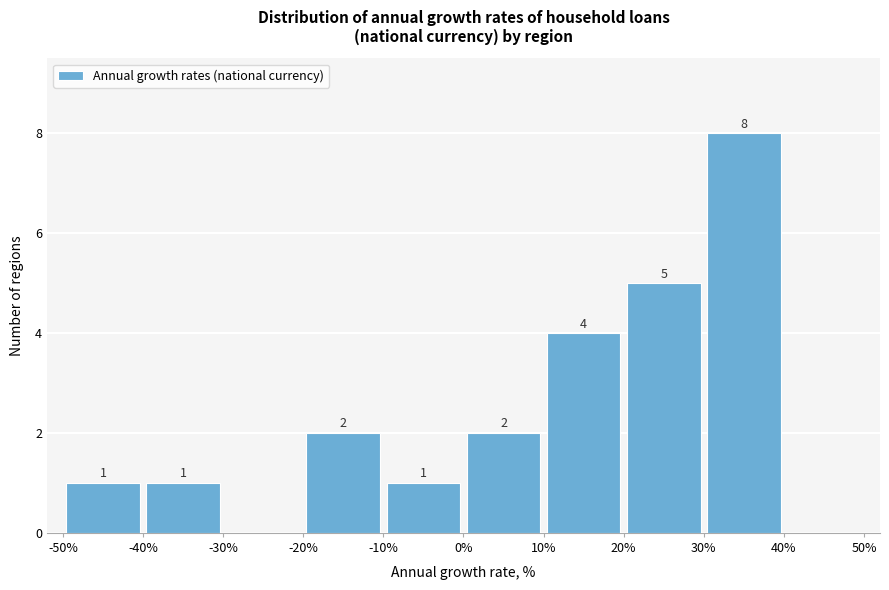

Over which range of the x-axis is the bar tallest?

30% to 40%